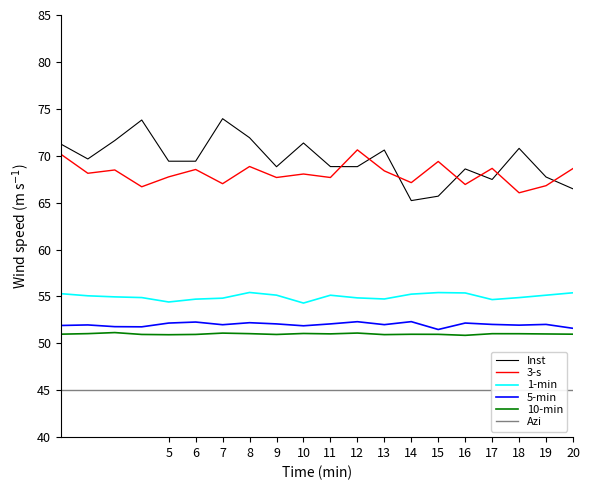

Which series has the widest spread of values?

Inst